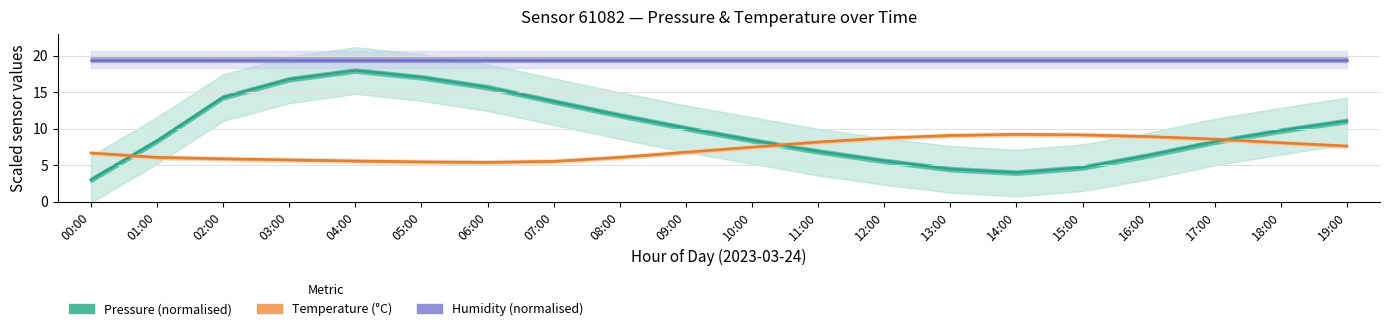

The Humidity (normalised) series shows 19.5 at 02:00. True or false?

True